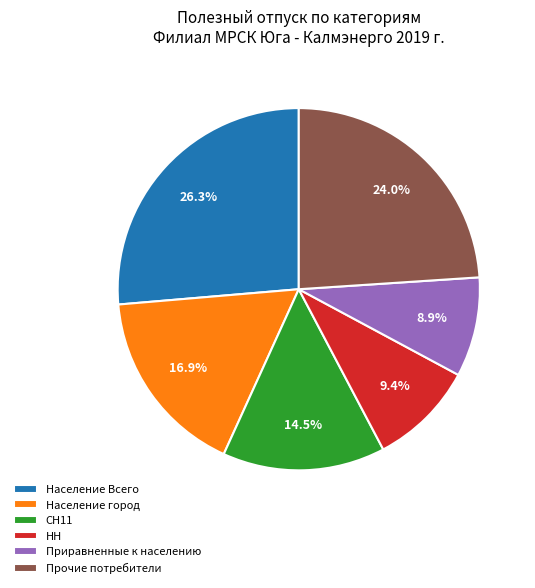

Count the number of slices in the pie.

6